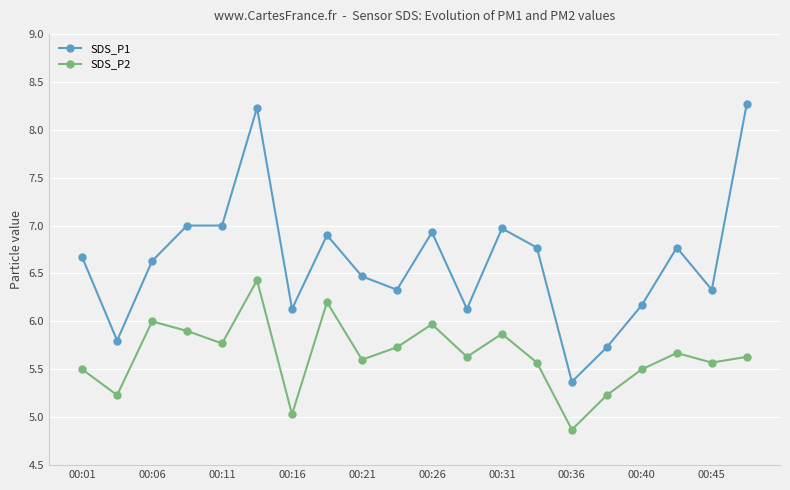

How many interior local peaks does the SDS_P2 series have?

6